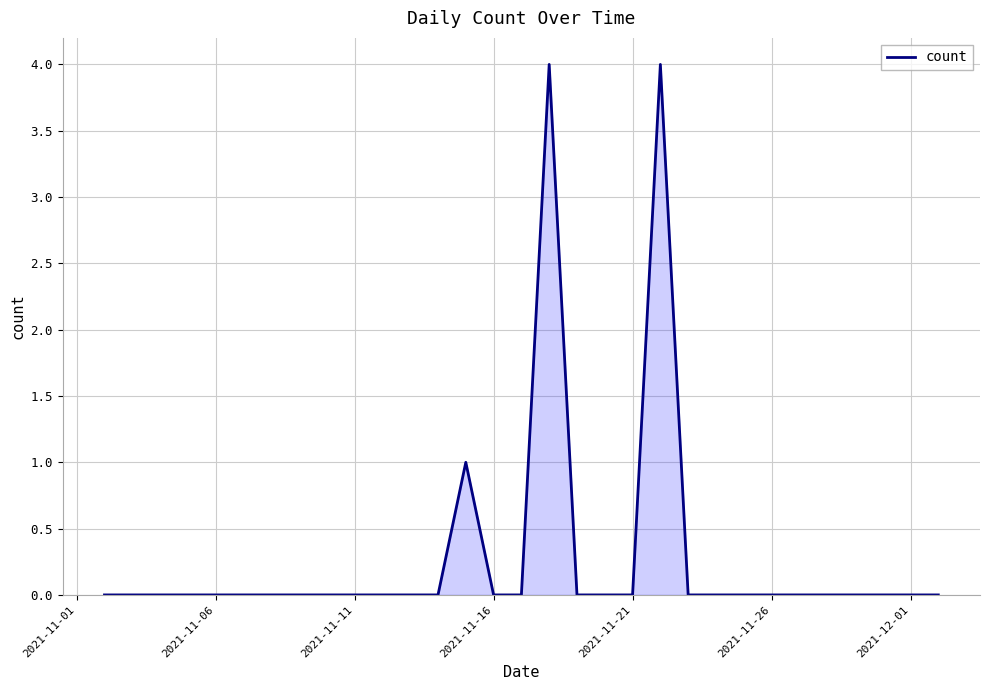

What is the greatest value displayed?

4